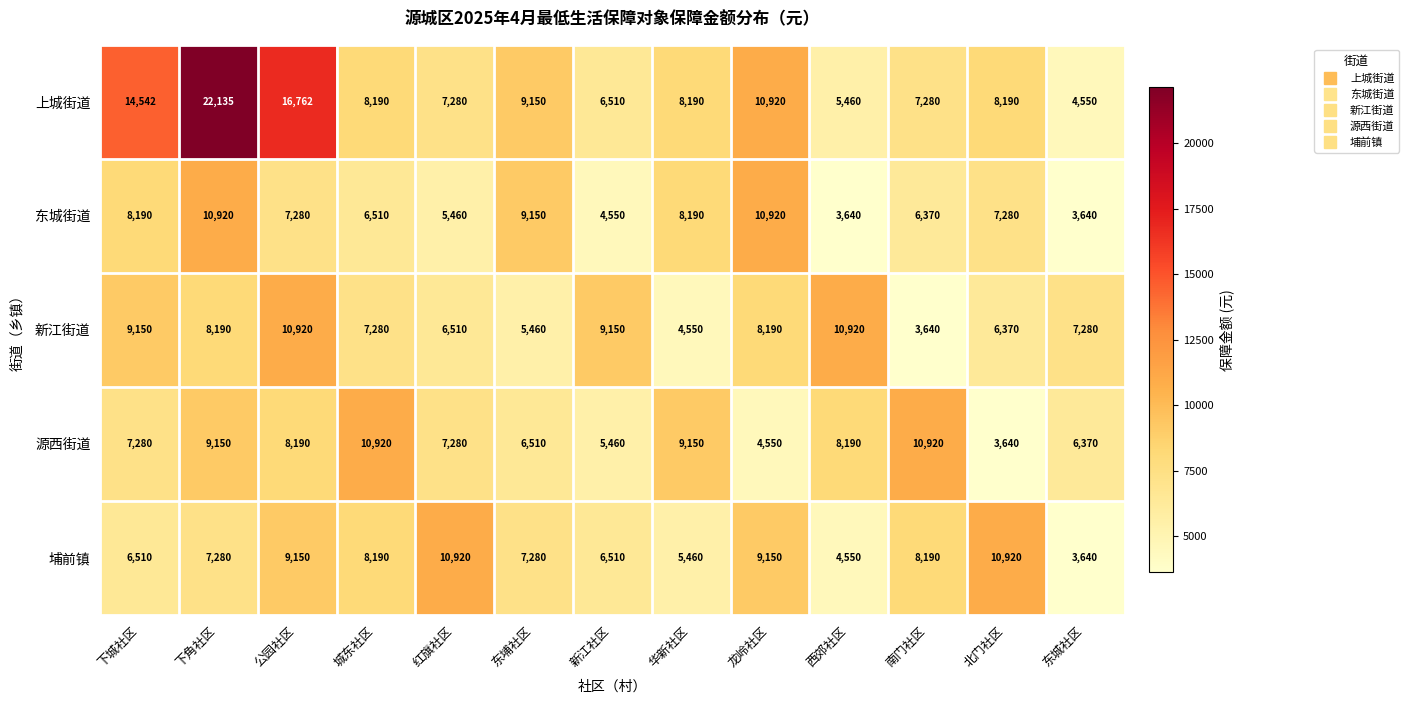

Which series has the widest spread of values?

上城街道